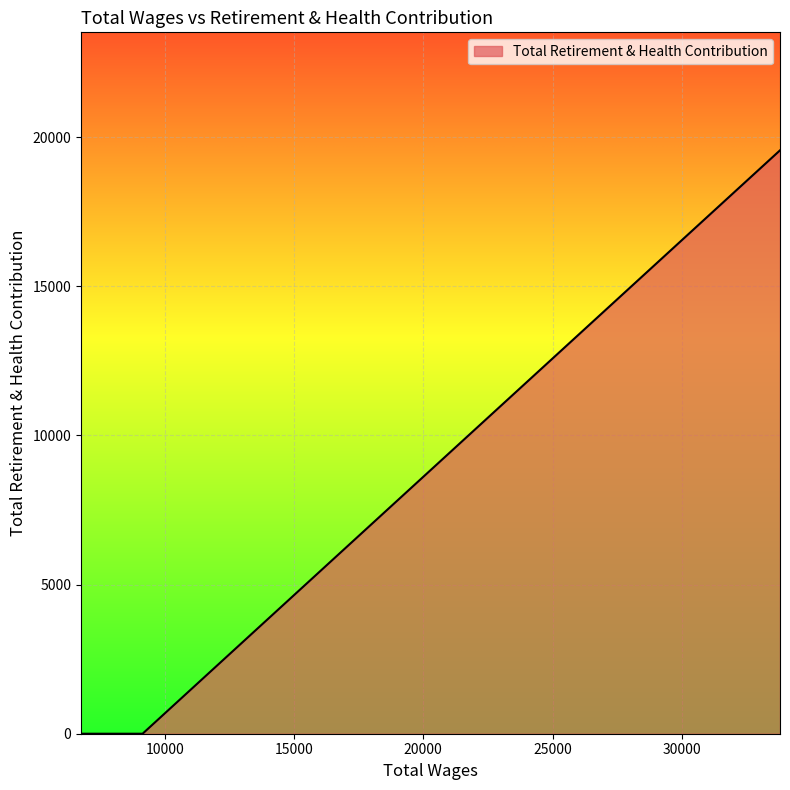

What is the greatest value displayed?

19558